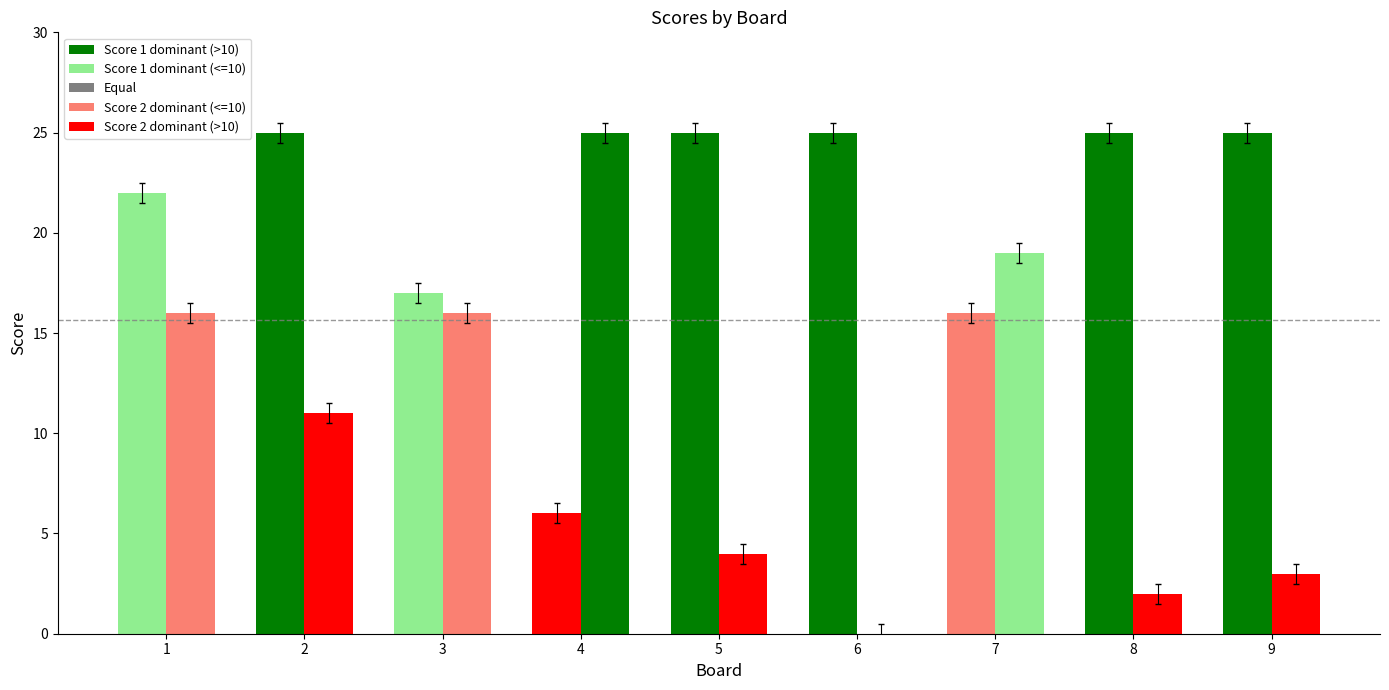

How many series are shown in this chart?

2